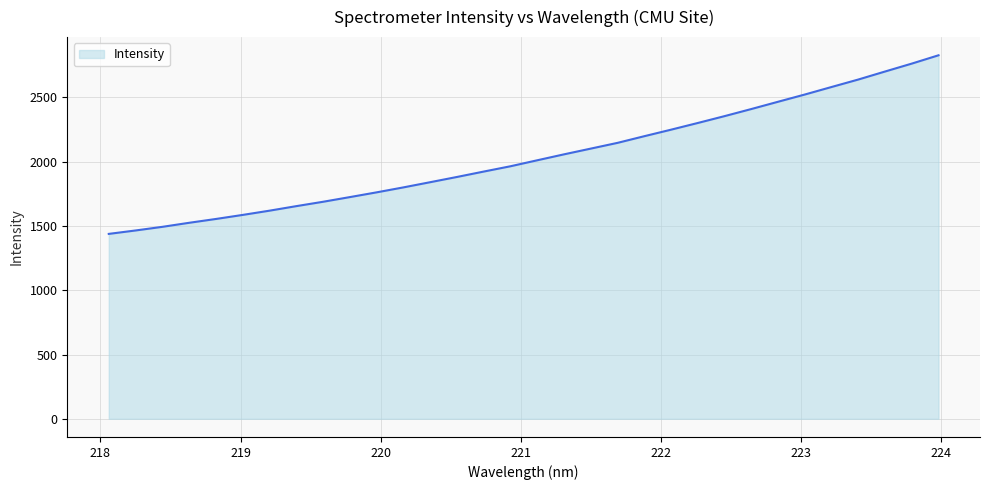

What is the difference between the maximum and minimum values?

1389.3